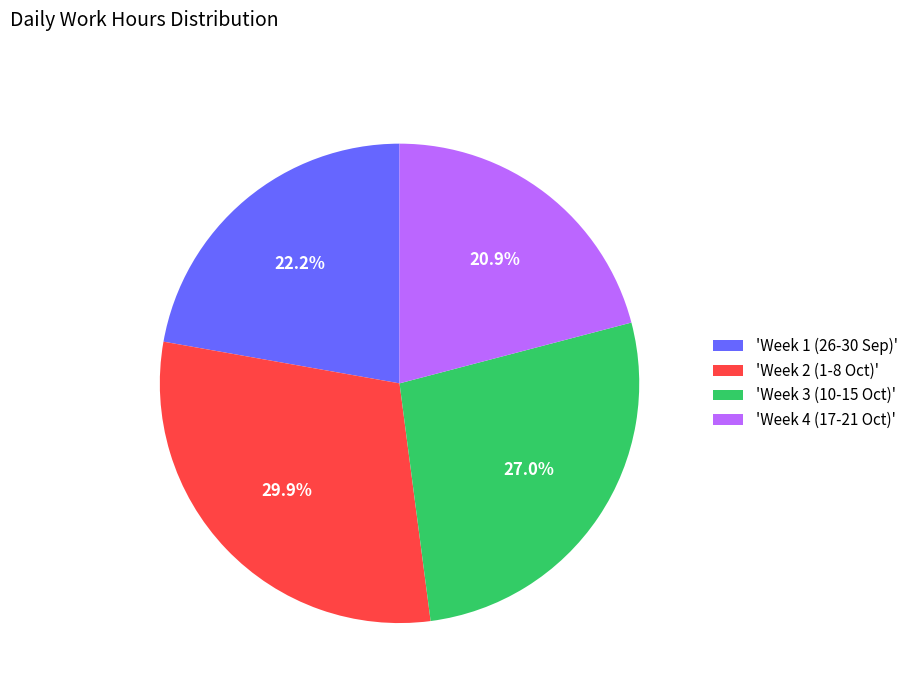

To the nearest percent, what is the average slice percentage?

25%